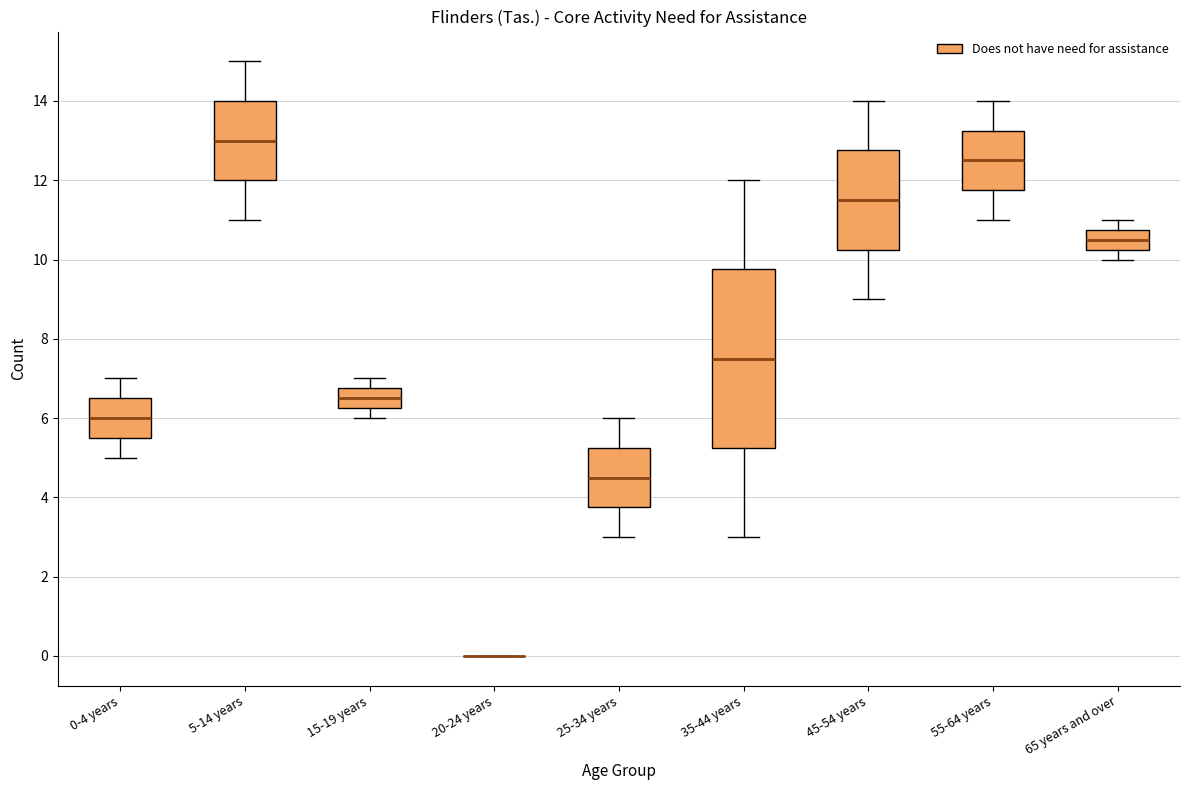

Comparing the boxes themselves (not the whiskers), which one is the tallest?

35-44 years